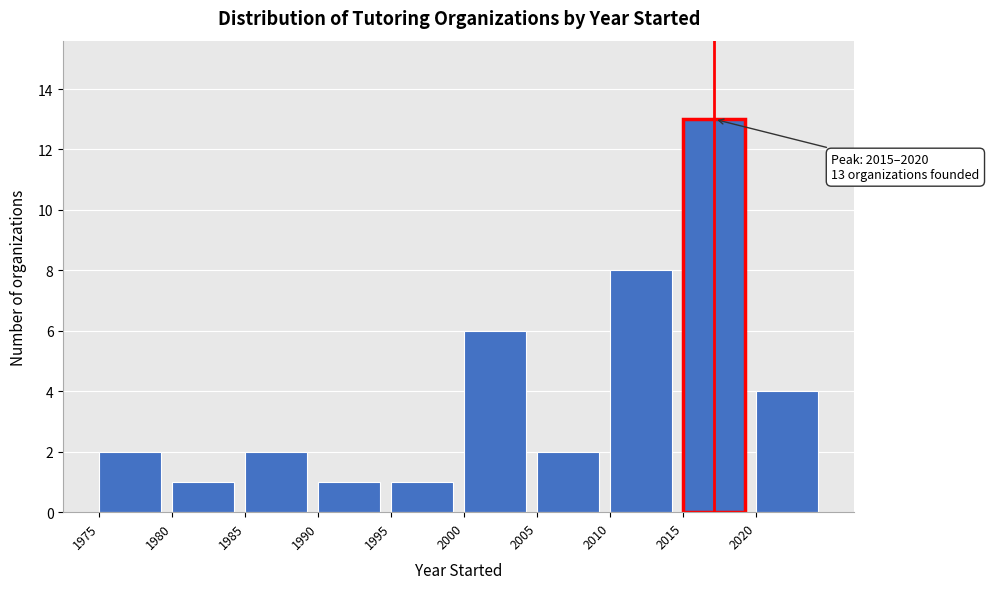

Over which range of the x-axis is the bar tallest?

2015 to 2020